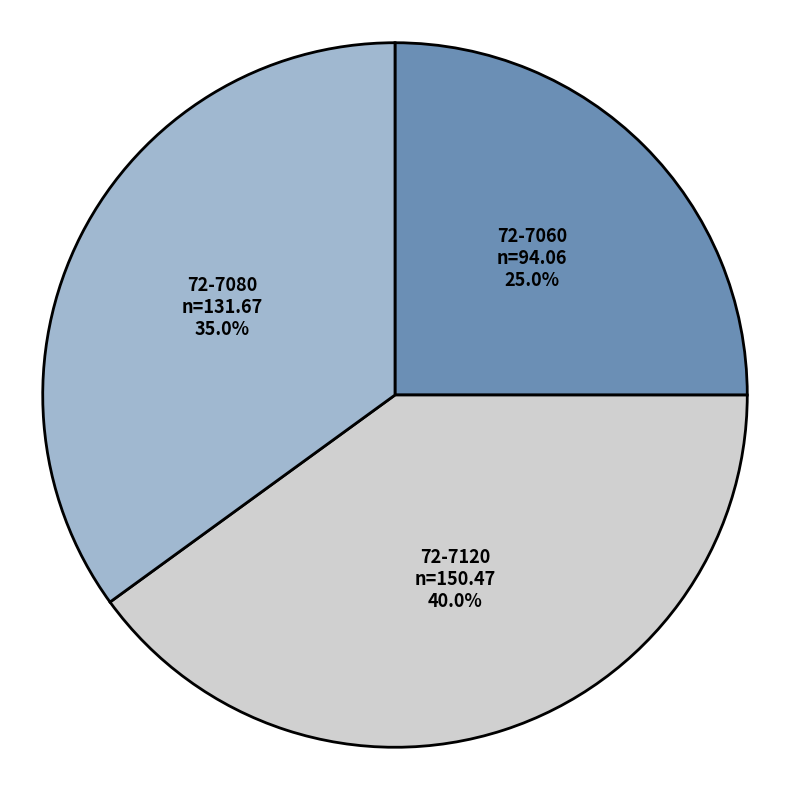

What is the ratio of the value at 72-7060 to the value at 72-7120?

0.6